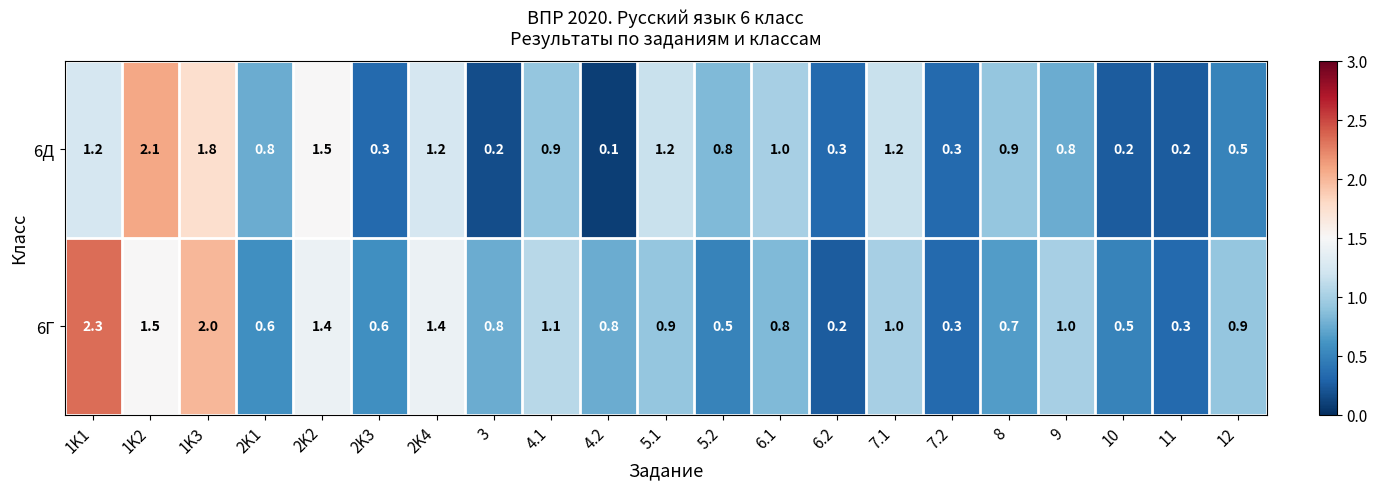

The value of 6Д at 8 is 0.9. True or false?

True